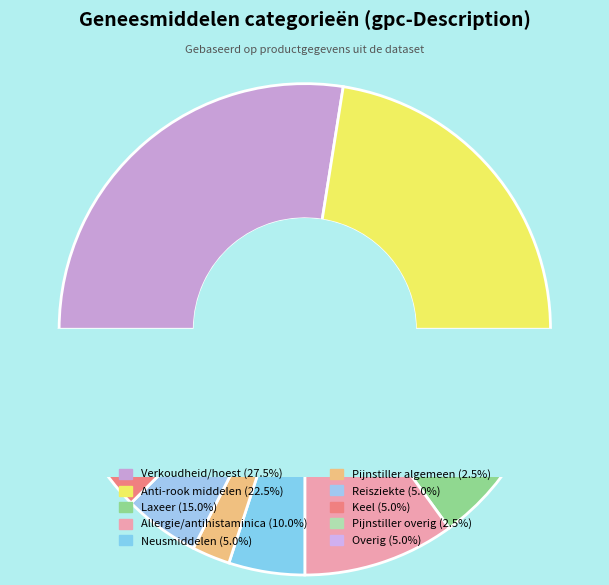

How many slices are in this pie chart?

10